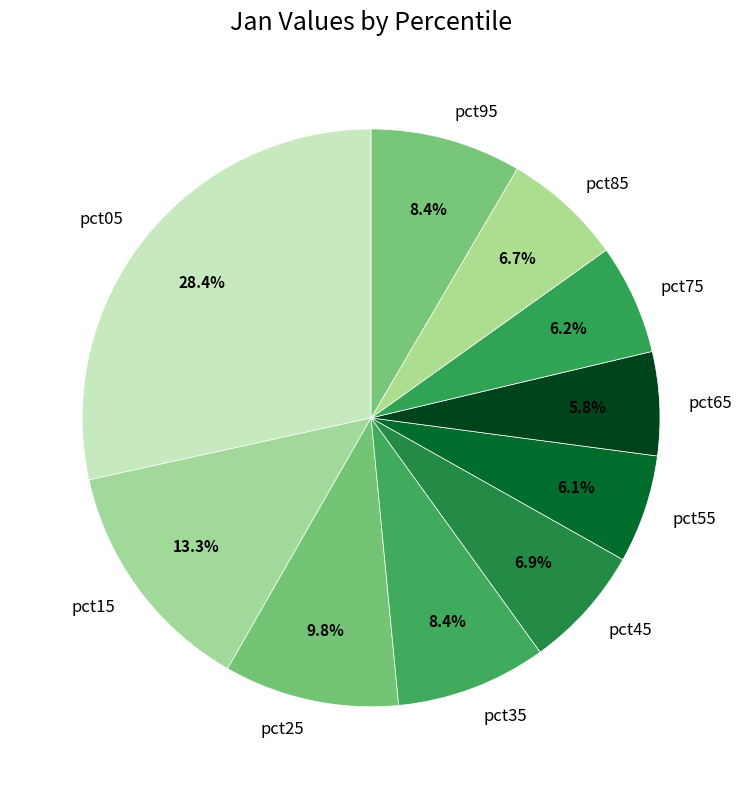

Does any single category account for the majority?

No